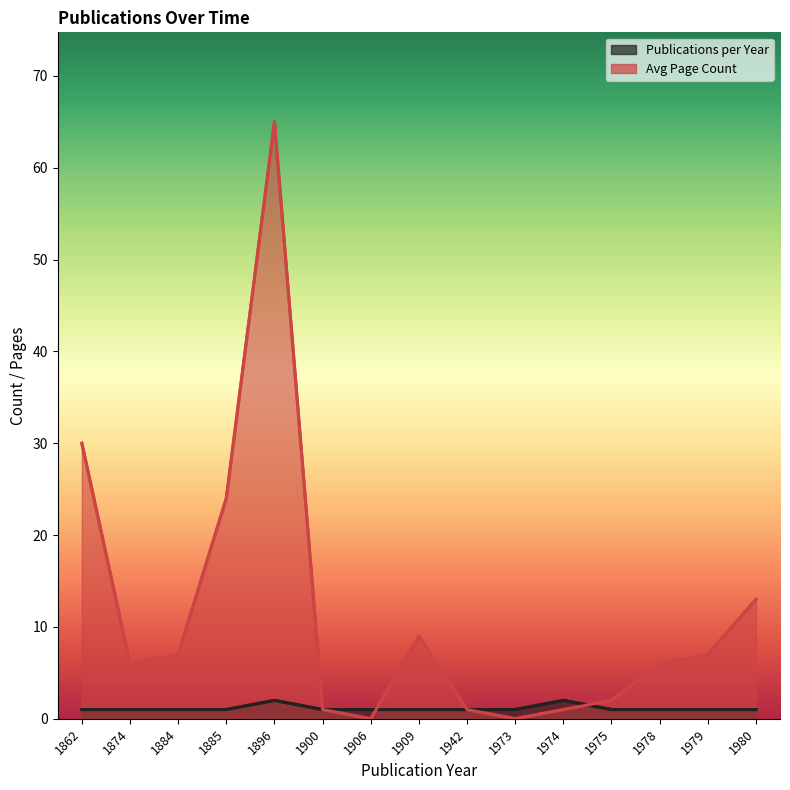

How many interior local peaks does the Publications per Year series have?

2